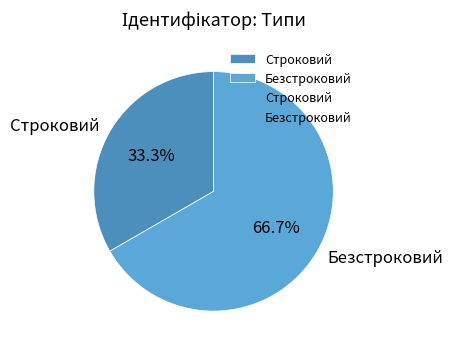

How many slices are in this pie chart?

2